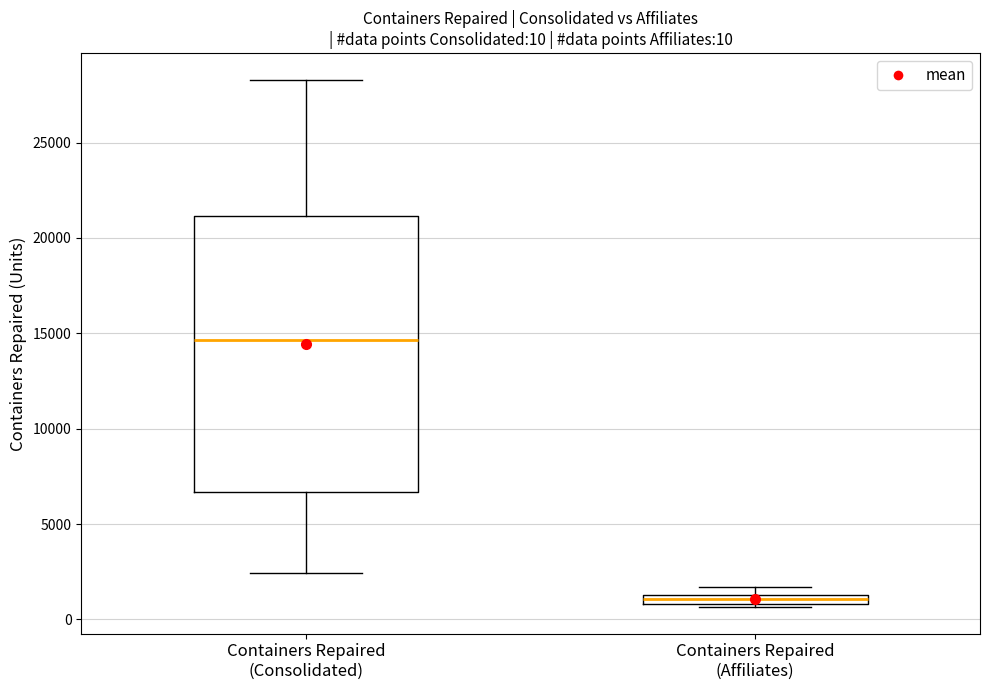

Comparing the boxes themselves (not the whiskers), which one is the tallest?

Containers Repaired (Consolidated)